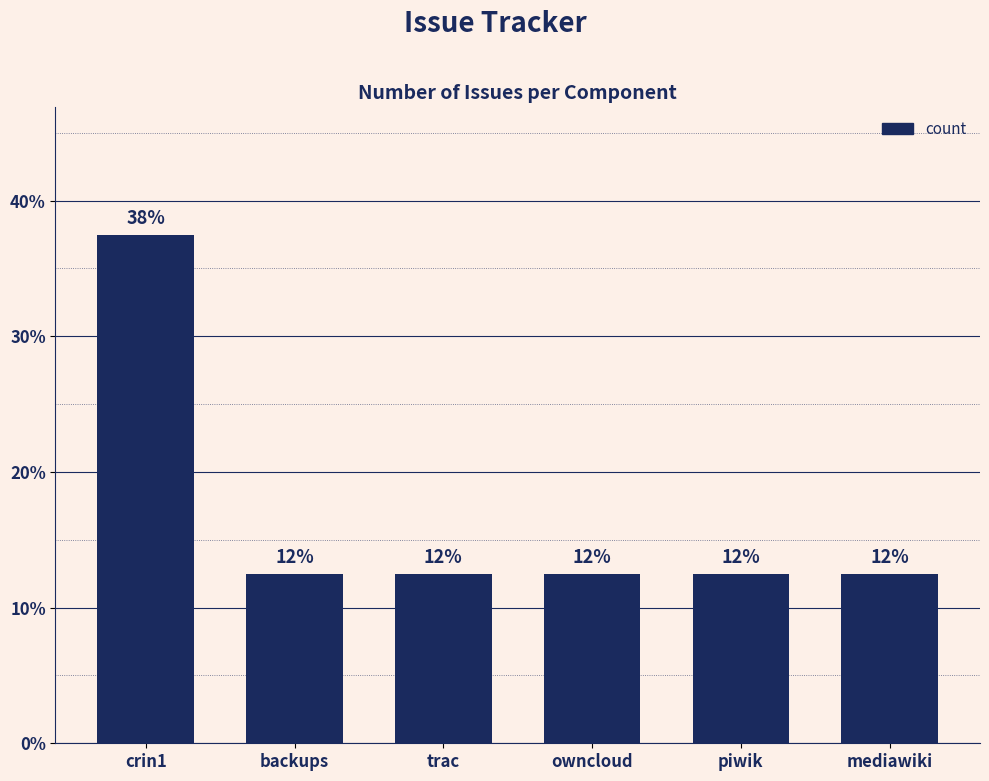

Does the chart contain any negative values?

No